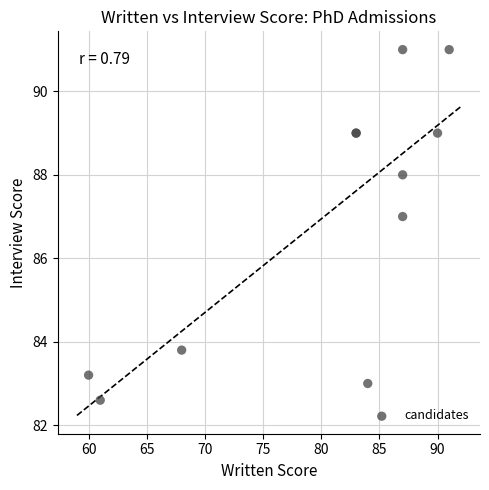

What Y value in the scatter plot is closest to 86?

87.0